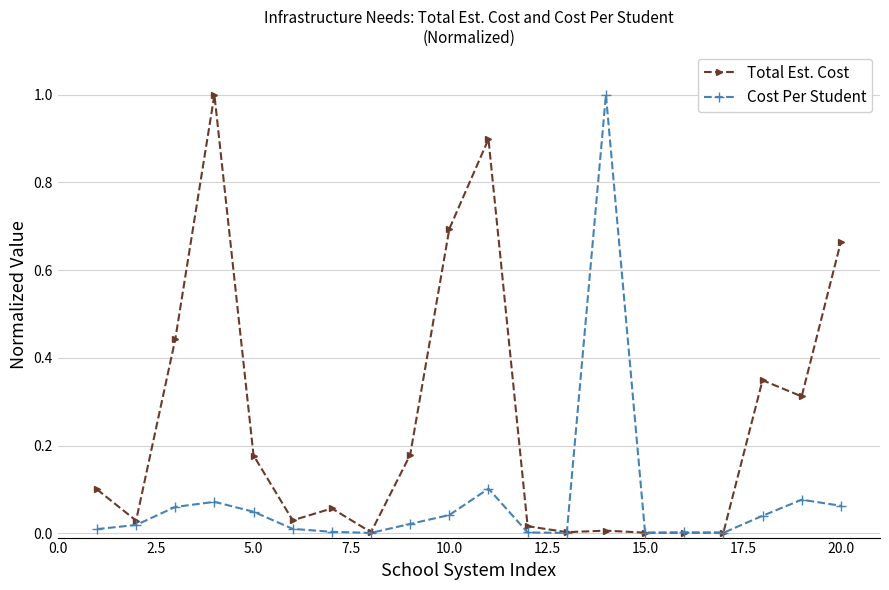

What are all the series names shown in the legend?

Total Est. Cost, Cost Per Student